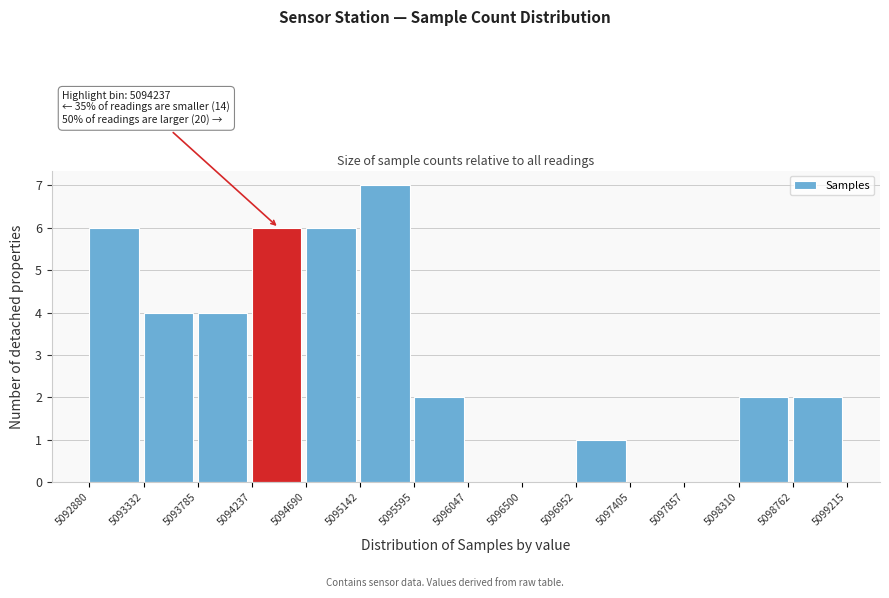

Which range on the x-axis has the tallest bar?

5095142 to 5095595